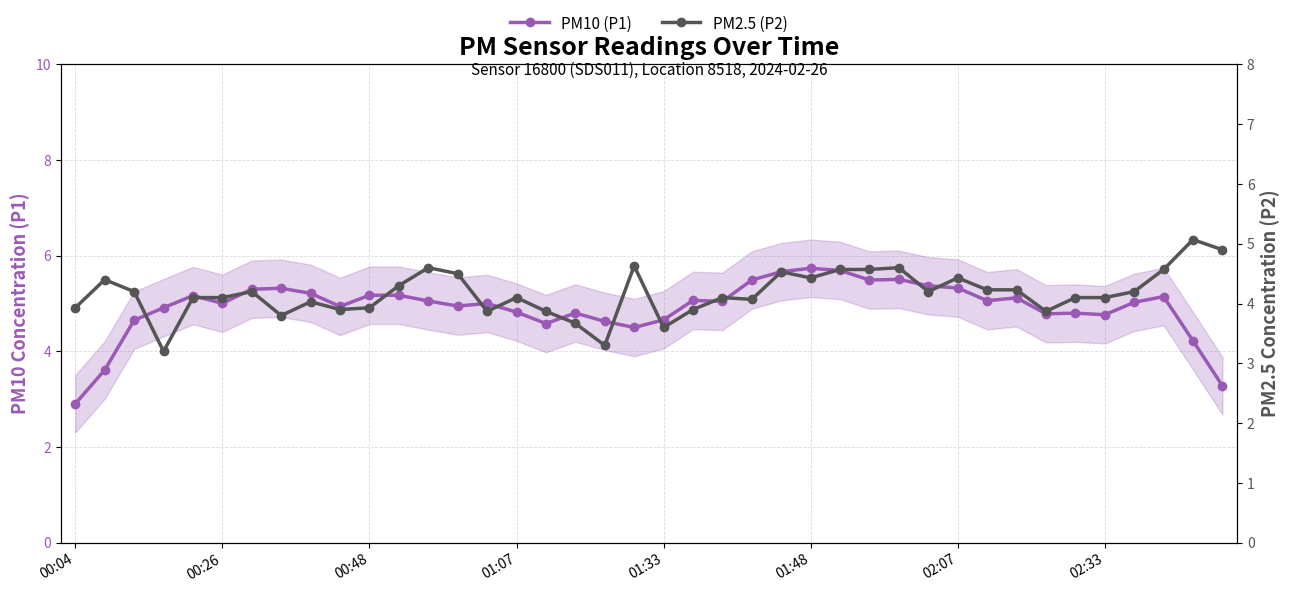

True or false: PM2.5 (P2) has more than 0 interior local peaks.

True